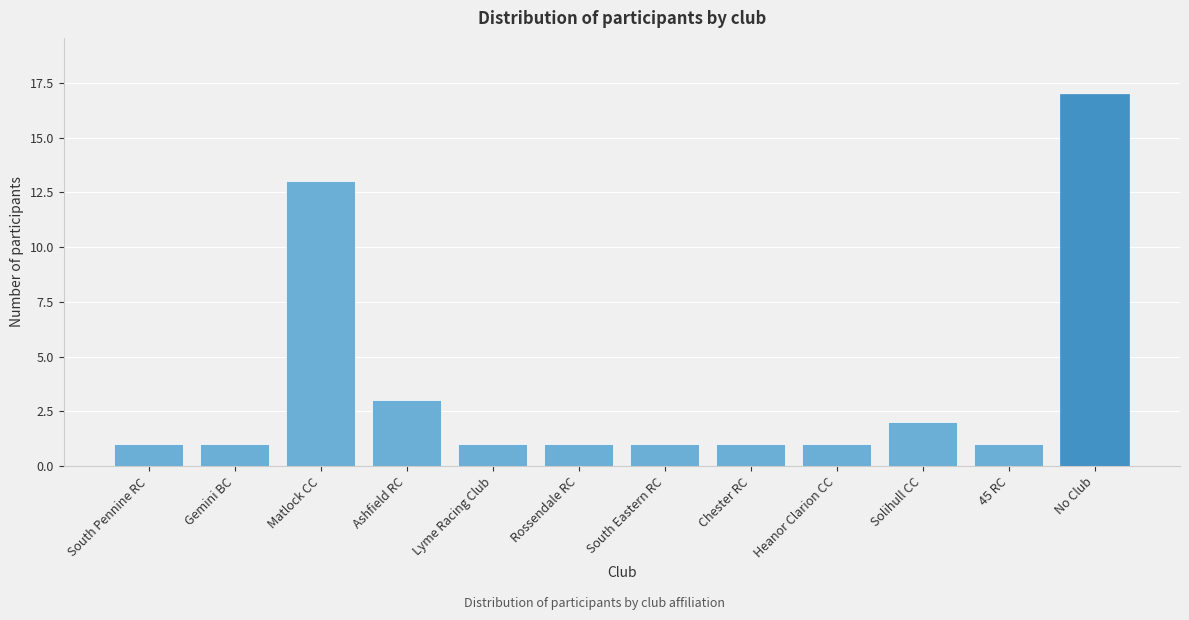

Reading left to right, extract all data points from this chart.

1	1	13	3	1	1	1	1	1	2	1	17